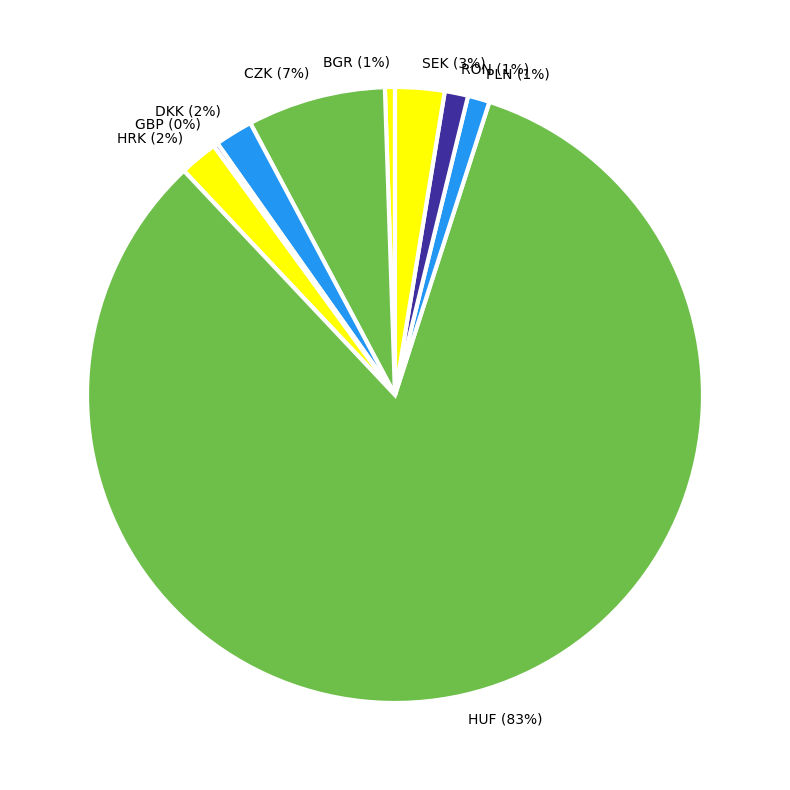

Which category has the biggest portion of the pie?

HUF